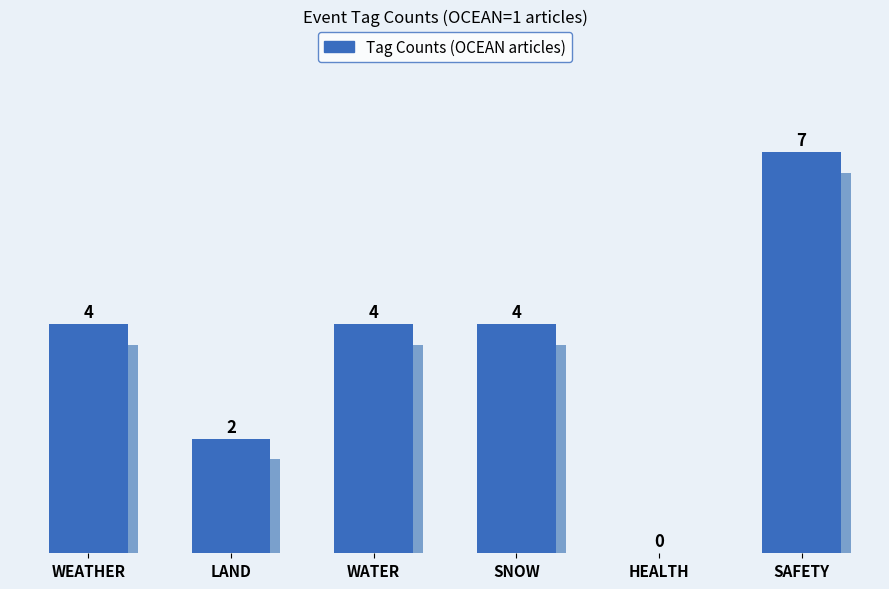

Reading left to right, list all the values displayed in this chart.

4	2	4	4	0	7